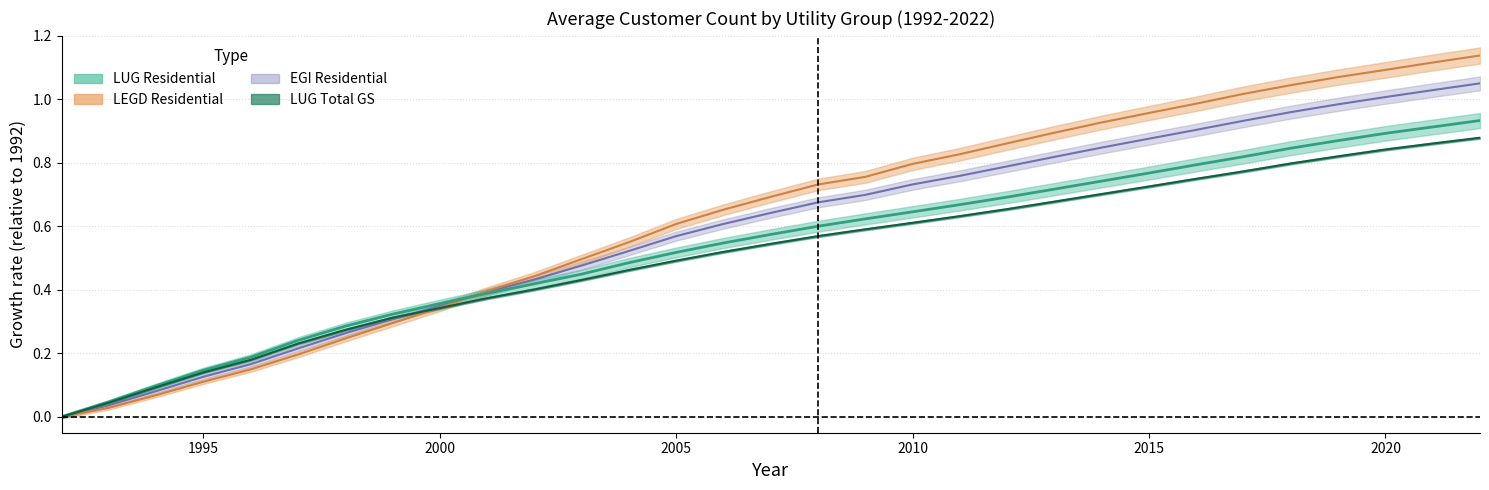

The LUG Residential series shows 0.4 at 2002. True or false?

True